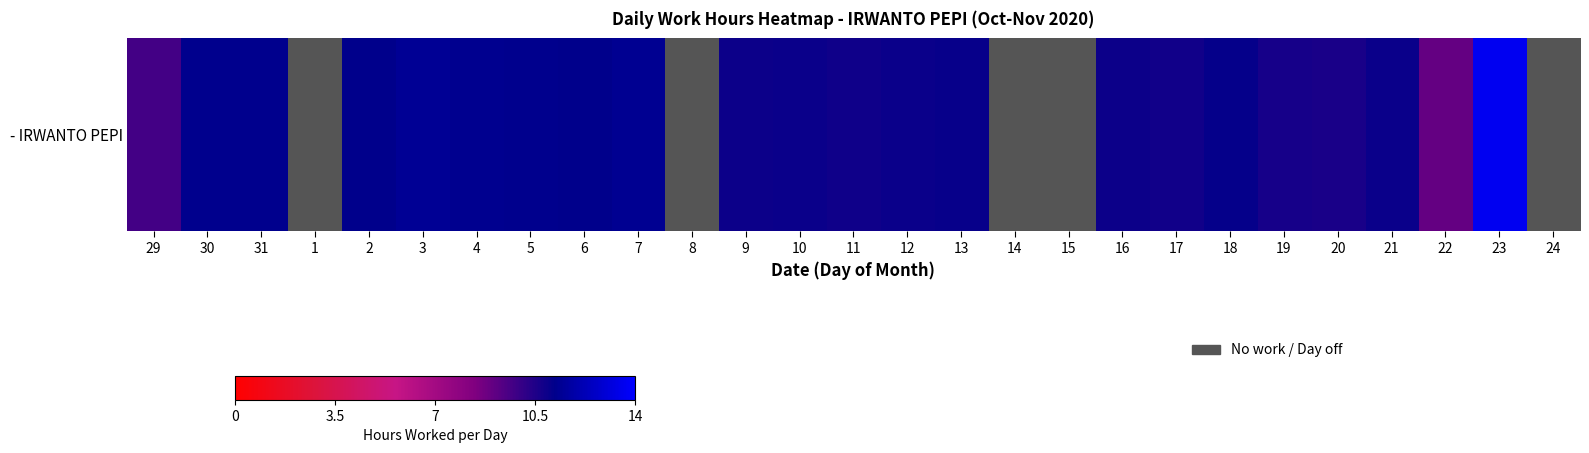

What is the sum of all values?

242.5